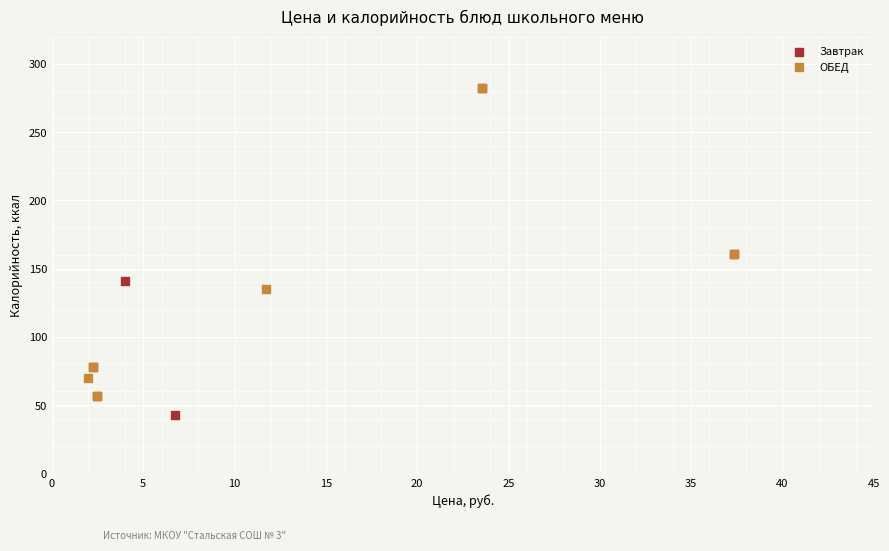

Which series contains the lowest Y value?

Завтрак